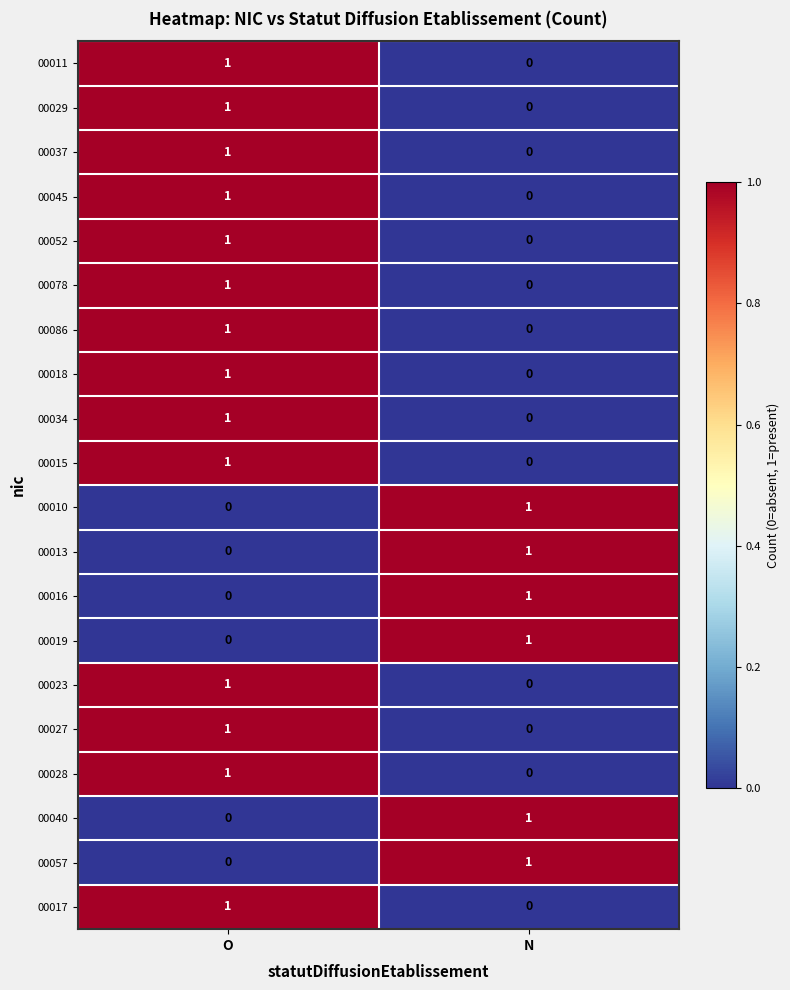

The value of 00057 at N is 1. True or false?

True